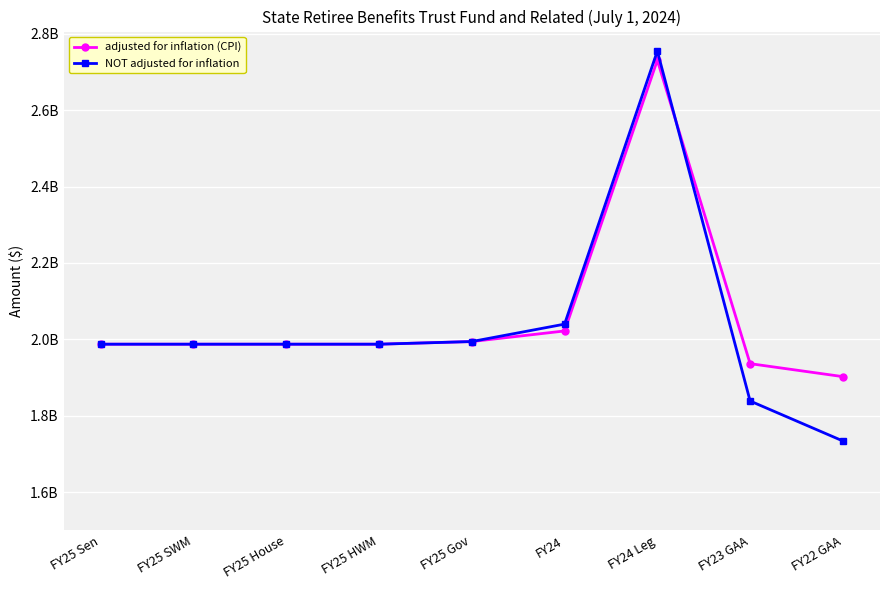

Which series has the largest total across all categories?

adjusted for inflation (CPI)